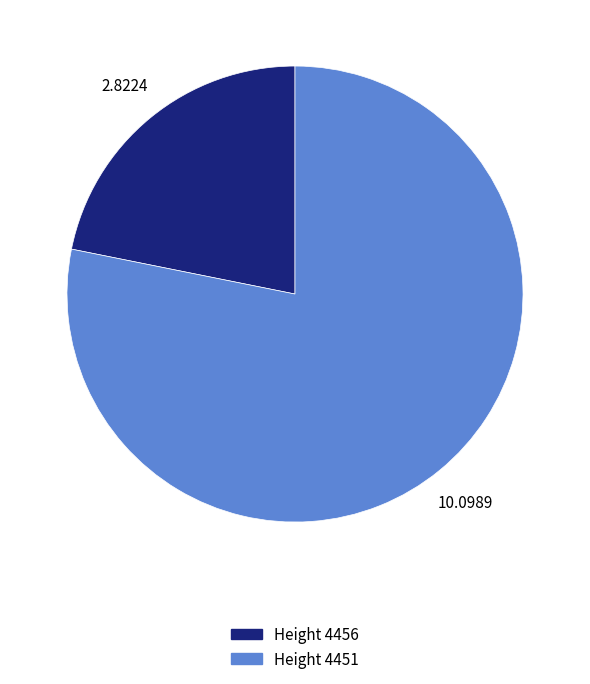

Is there a majority slice in this chart?

Yes